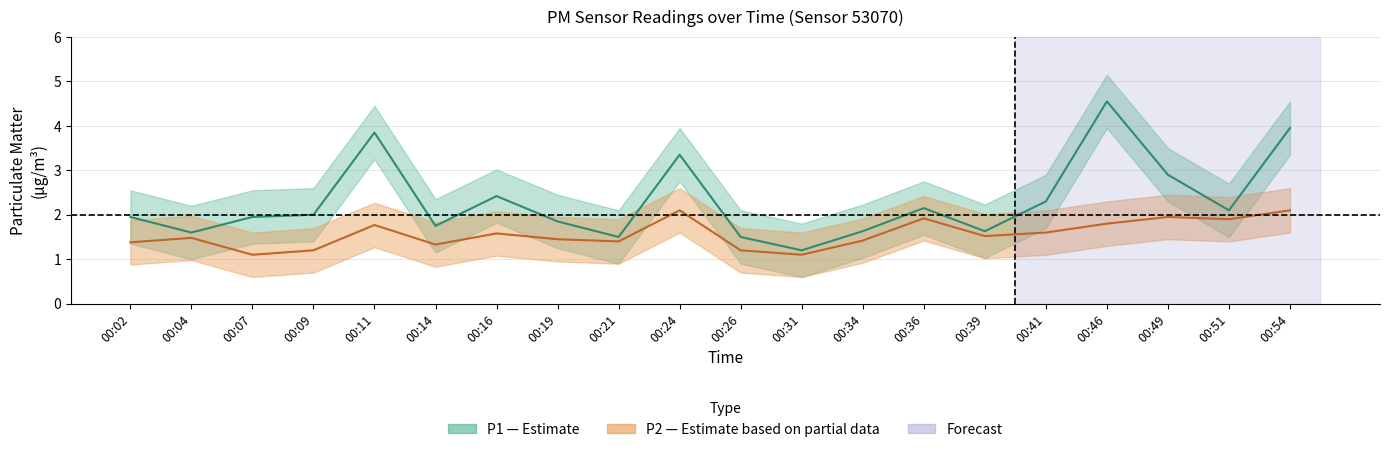

True or false: P2 and P1 intersect in this chart.

False